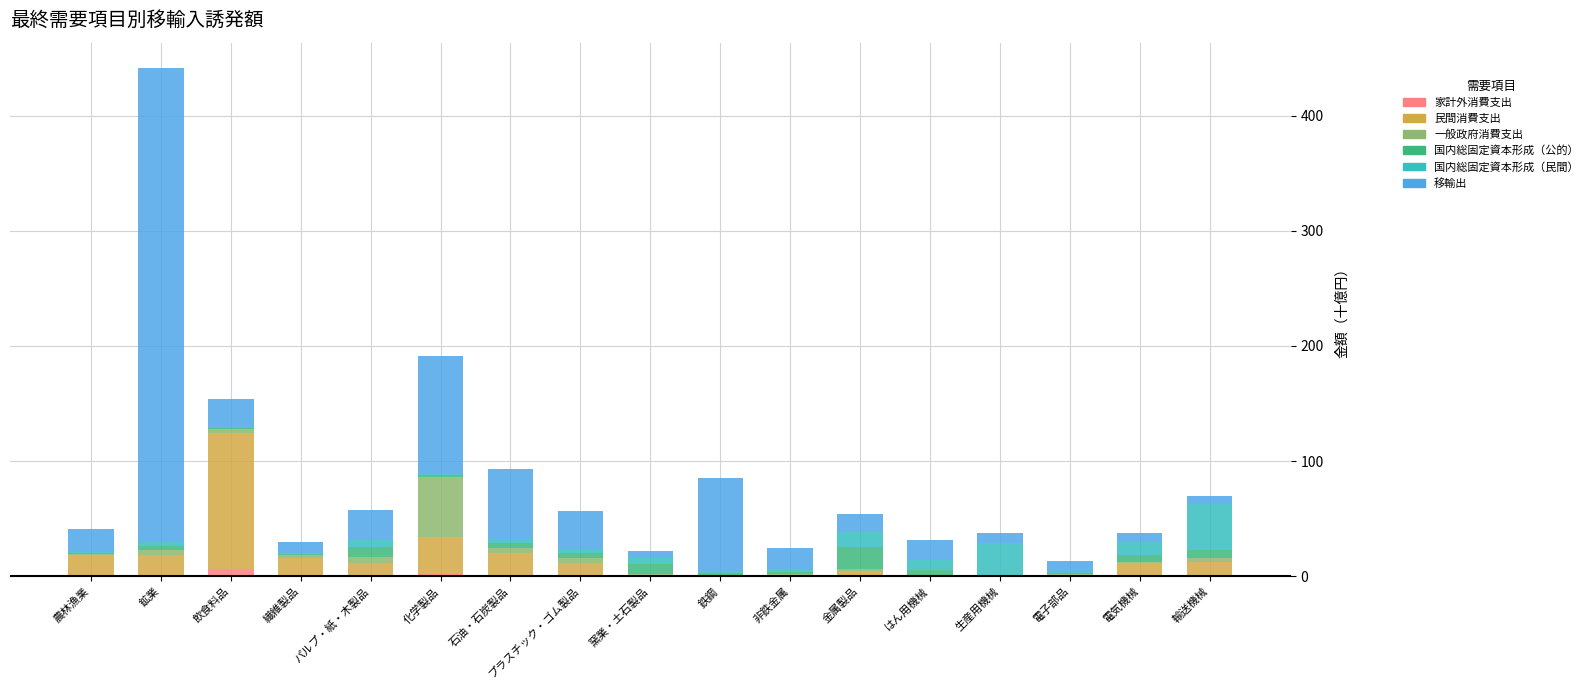

At which category is the sum across all series the highest?

鉱業